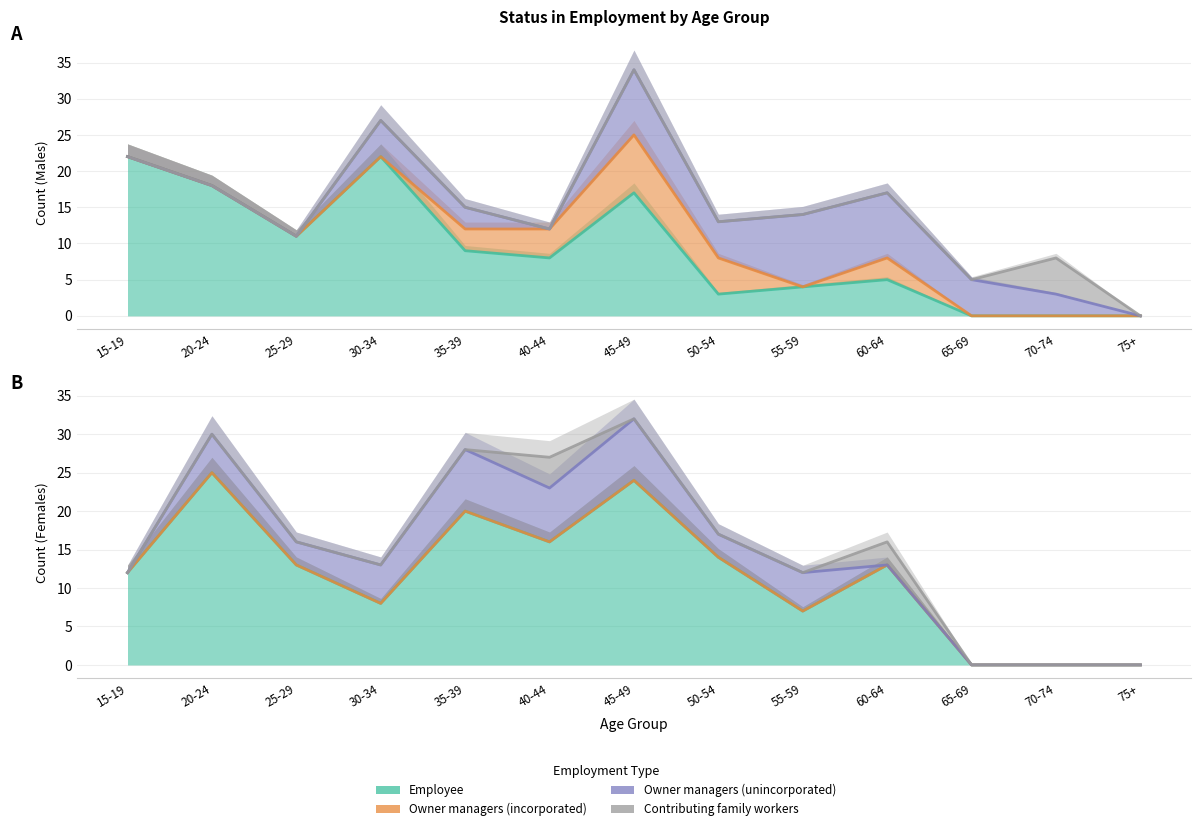

The value of Employee at 35-39 is 20. True or false?

True